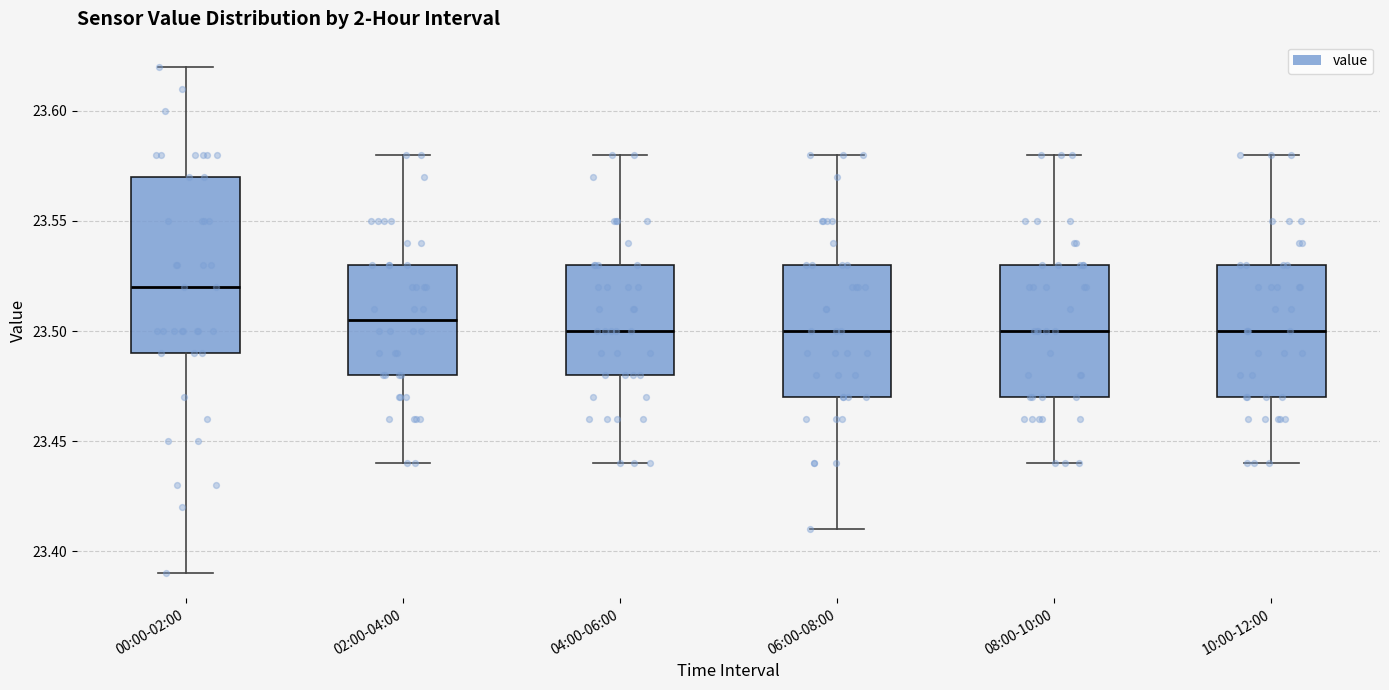

Reading left to right, transcribe this box plot: for each box, give where its median line is, the range the box spans, and where its two whiskers end, as read against the y-axis. The values are not printed on the chart, so give them approximately, as read against the axis.

00:00-02:00: median 23.520, box 23.490 to 23.570, whiskers 23.390 to 23.620
02:00-04:00: median 23.505, box 23.480 to 23.530, whiskers 23.440 to 23.580
04:00-06:00: median 23.500, box 23.480 to 23.530, whiskers 23.440 to 23.580
06:00-08:00: median 23.500, box 23.470 to 23.530, whiskers 23.410 to 23.580
08:00-10:00: median 23.500, box 23.470 to 23.530, whiskers 23.440 to 23.580
10:00-12:00: median 23.500, box 23.470 to 23.530, whiskers 23.440 to 23.580